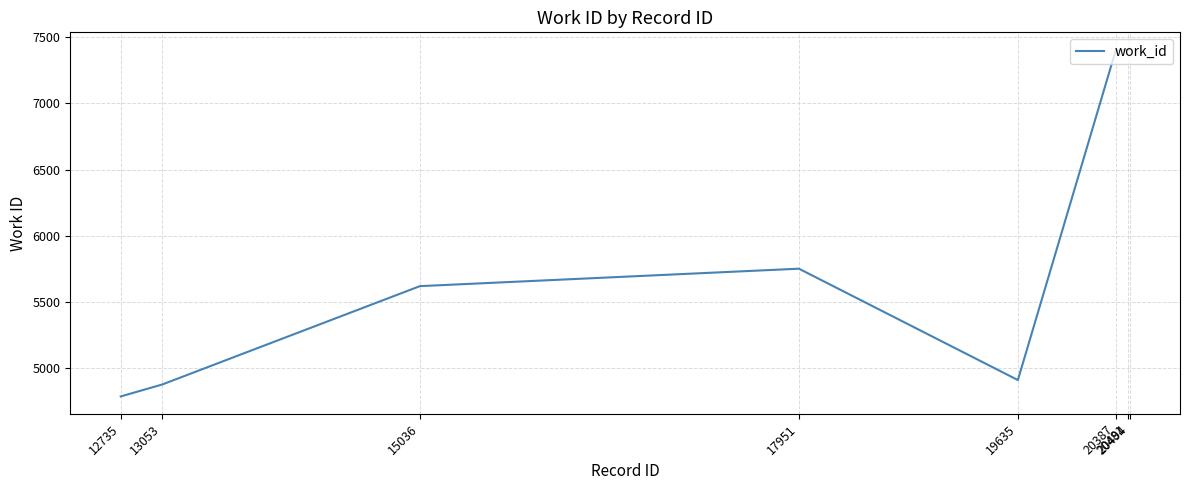

Where is the first local minimum?

19635